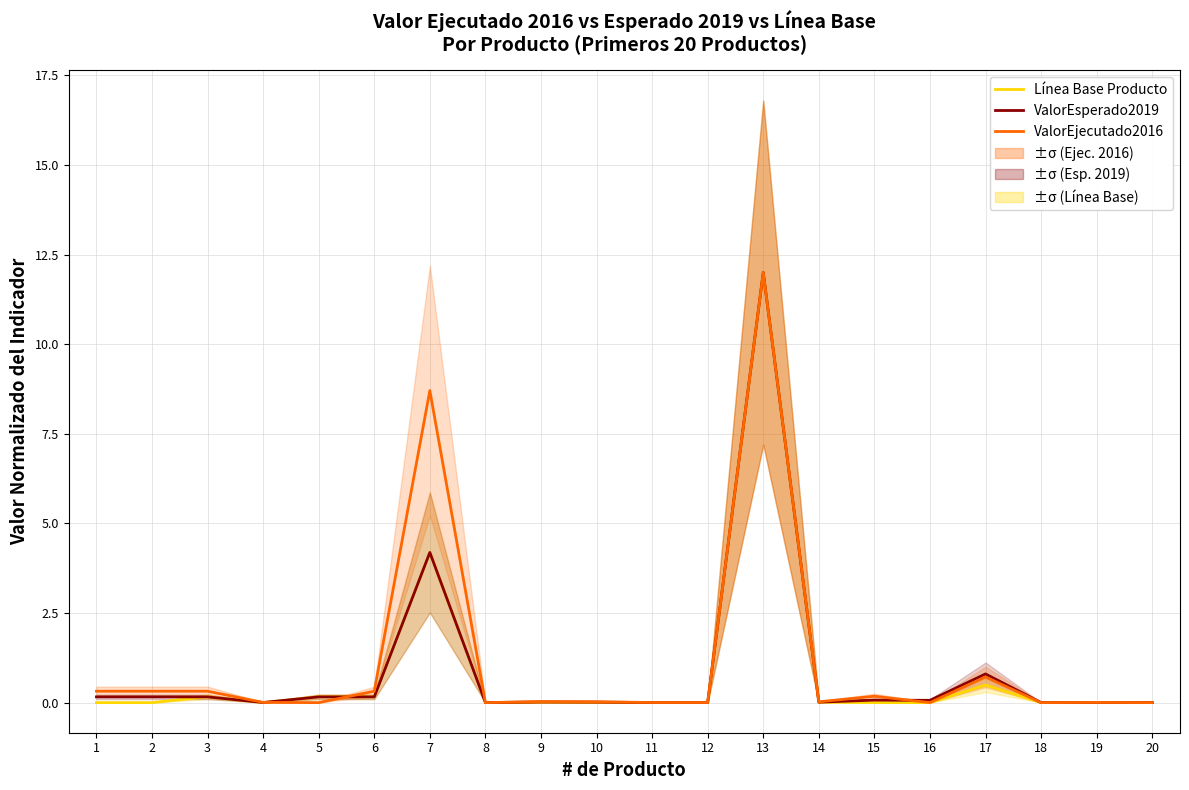

How many distinct data groups are displayed?

3